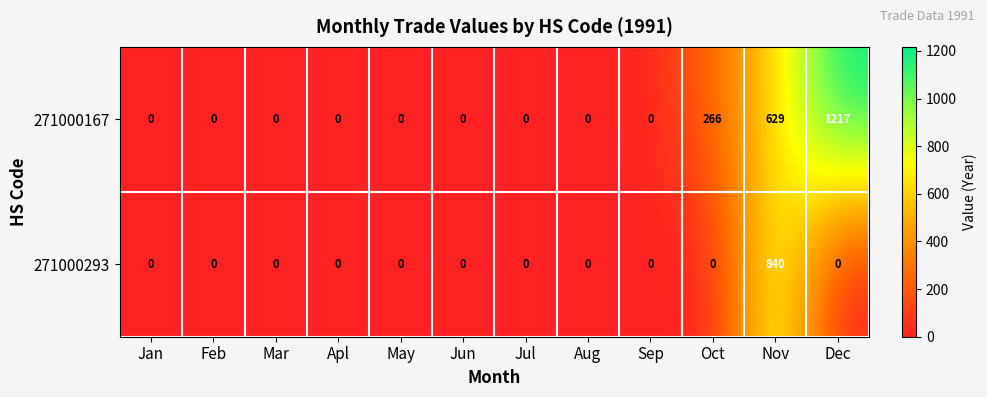

What is the greatest value displayed?

1217